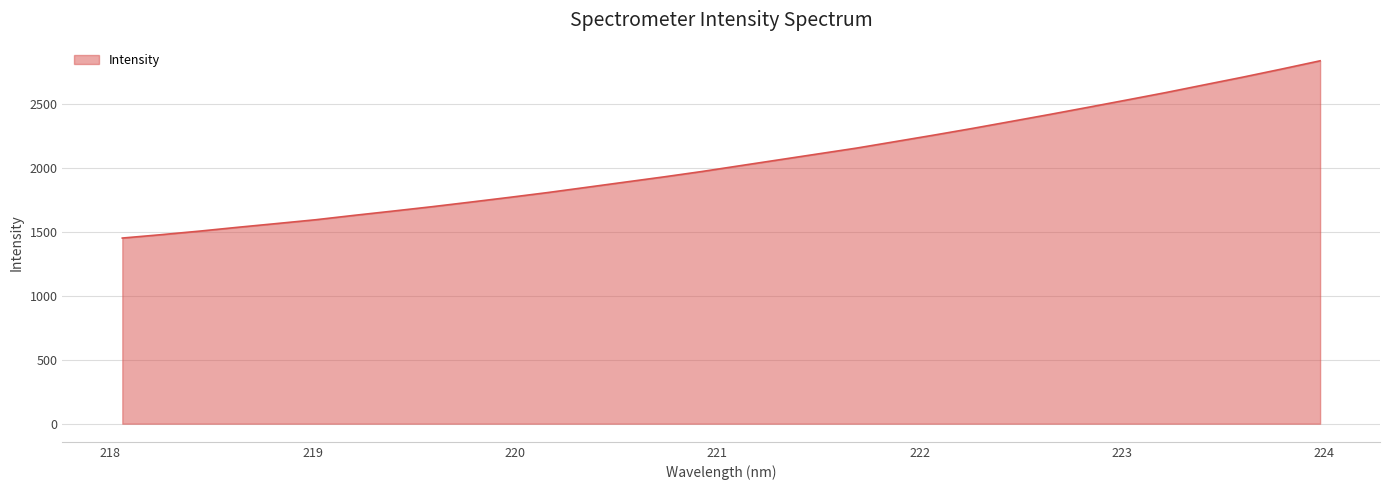

What is the smallest value displayed?

1453.3